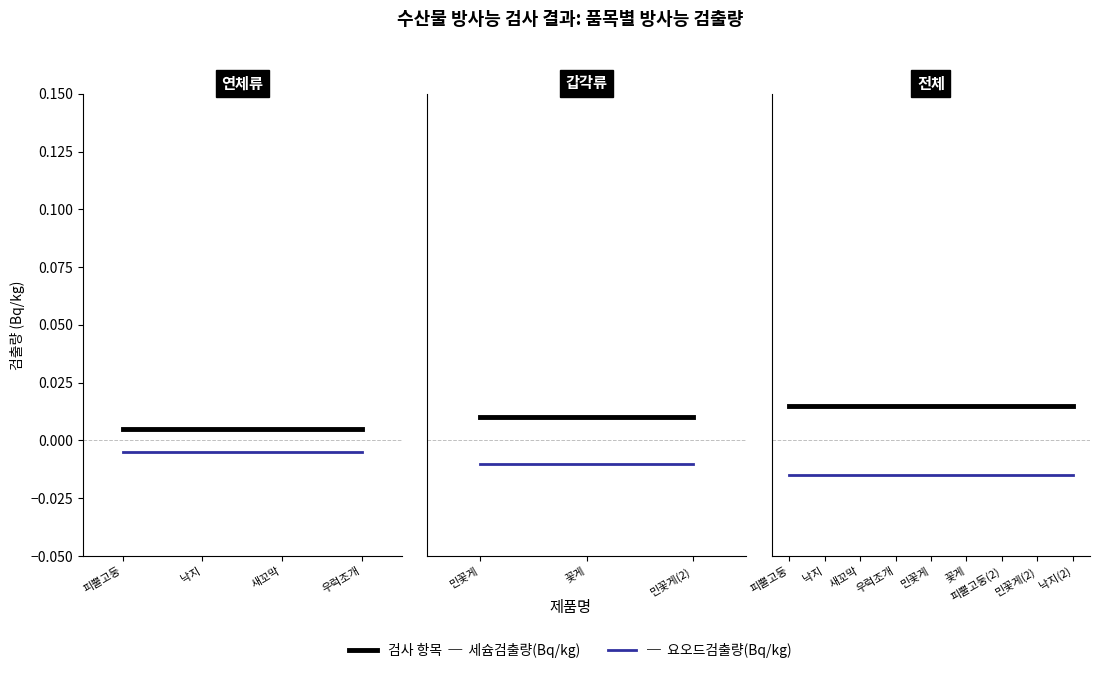

True or false: 요오드검출량(Bq/kg) has more than 2 interior local peaks.

False